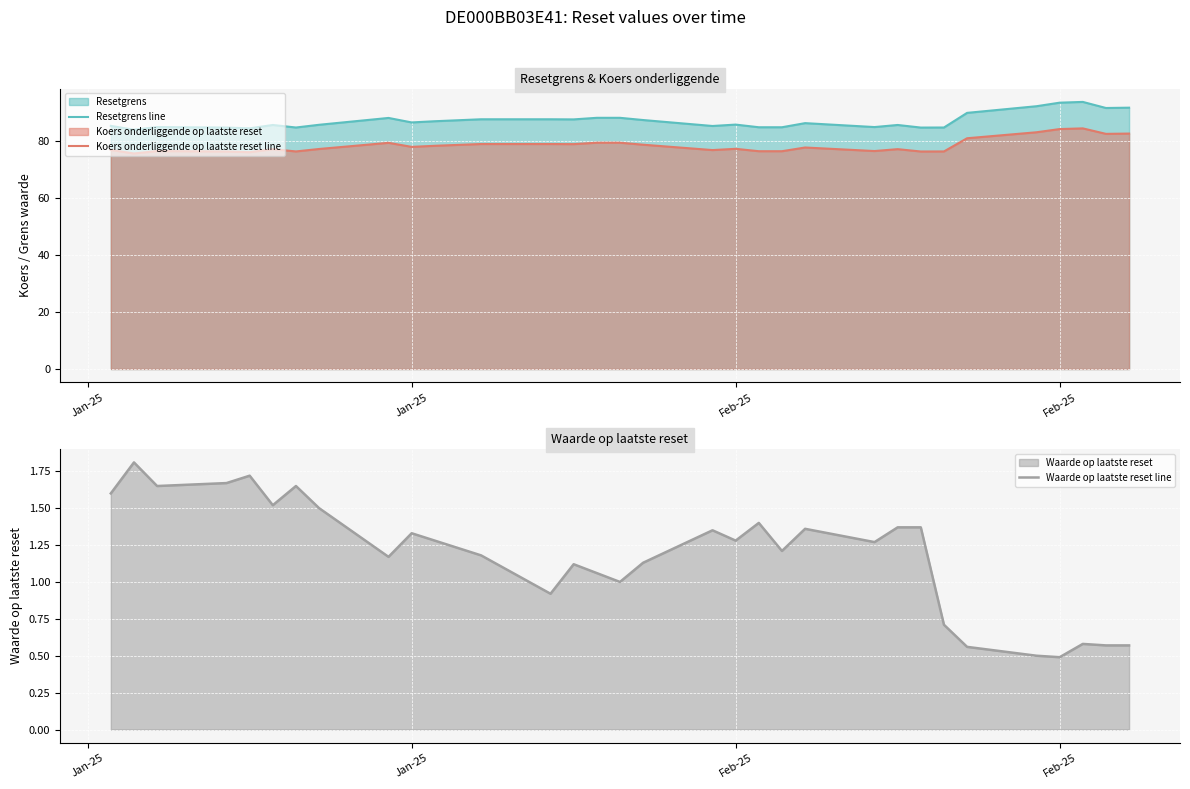

True or false: Koers onderliggende op laatste reset line and Resetgrens line intersect in this chart.

False